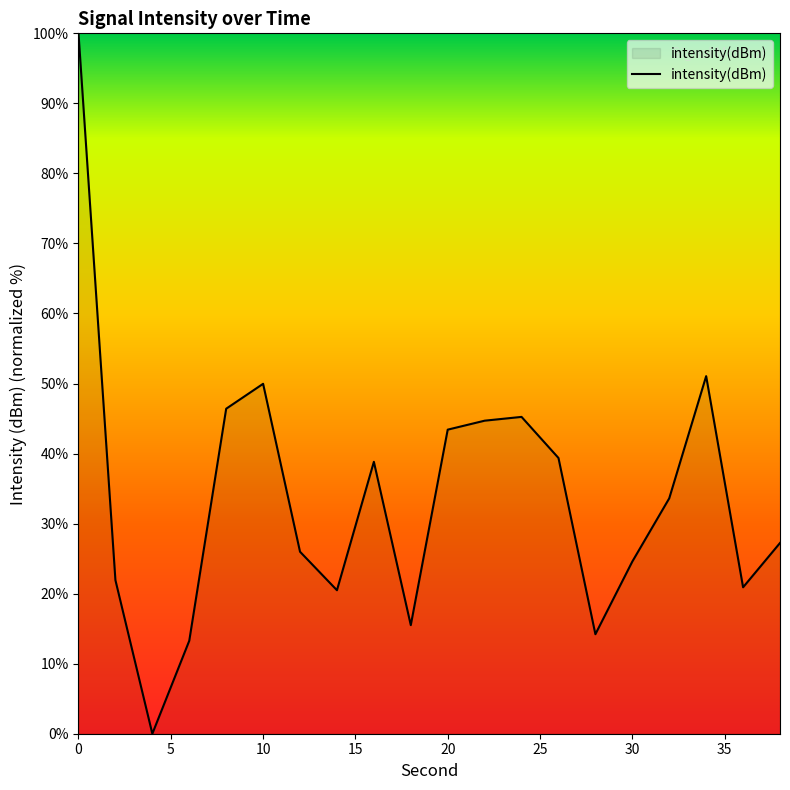

What is the difference between the maximum and minimum values?

100.0